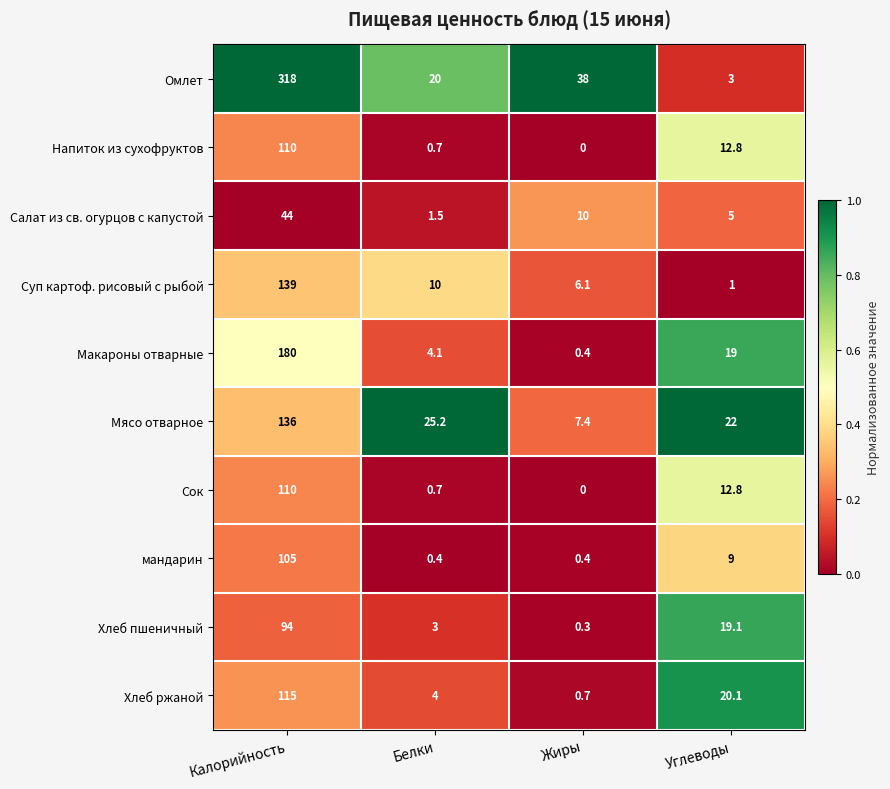

At which label is Макароны отварные closest to 90?

Углеводы